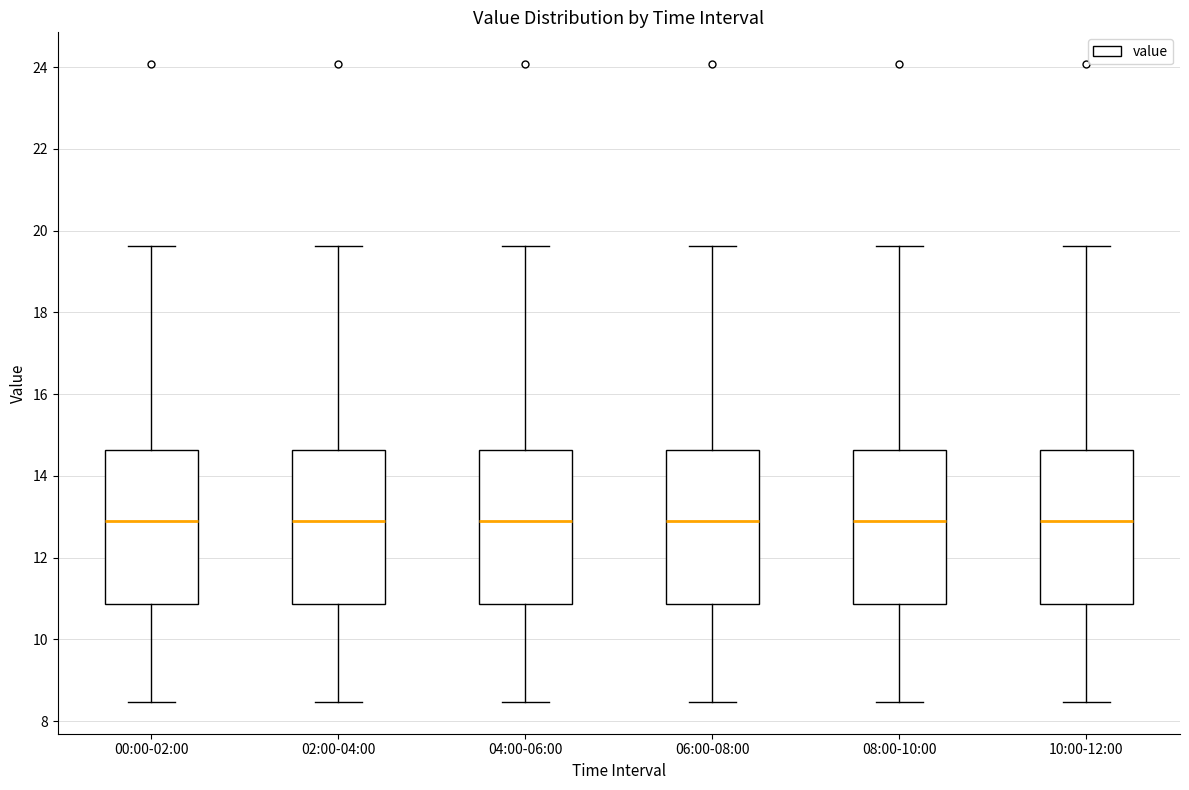

Reading left to right, read every box against the y-axis: the position of its median line, the range the box covers, and the ends of its whiskers. The values are not printed on the chart, so give them approximately, as read against the axis.

00:00-02:00: median 13.0, box 10.8 to 14.6, whiskers 8.4 to 19.6
02:00-04:00: median 13.0, box 10.8 to 14.6, whiskers 8.4 to 19.6
04:00-06:00: median 13.0, box 10.8 to 14.6, whiskers 8.4 to 19.6
06:00-08:00: median 13.0, box 10.8 to 14.6, whiskers 8.4 to 19.6
08:00-10:00: median 13.0, box 10.8 to 14.6, whiskers 8.4 to 19.6
10:00-12:00: median 13.0, box 10.8 to 14.6, whiskers 8.4 to 19.6